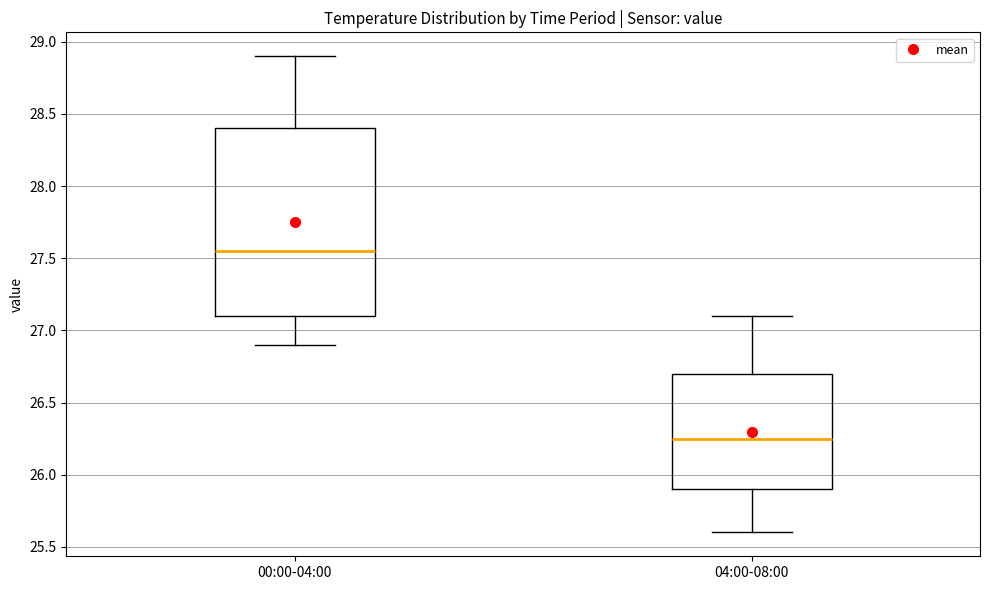

Which box has the lowest median line?

04:00-08:00